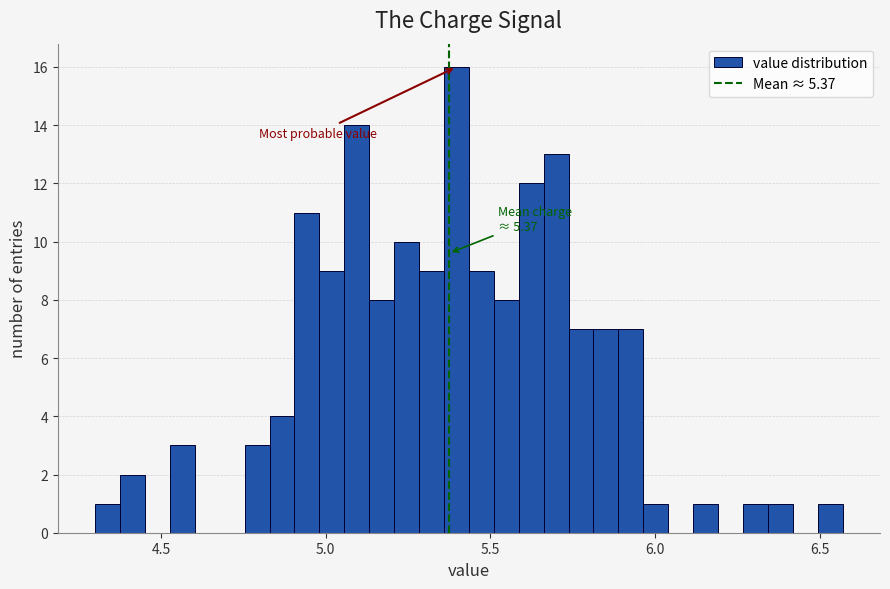

Around what value on the x-axis is the tallest bar? Give the approximate position of its centre, as read against the axis.

5.40